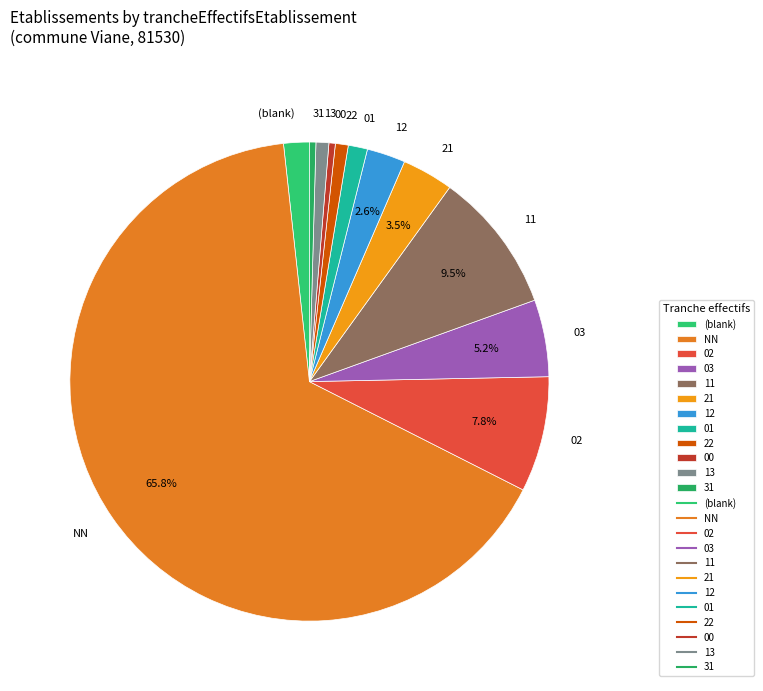

Is it true that 02 is 22% of the pie?

False